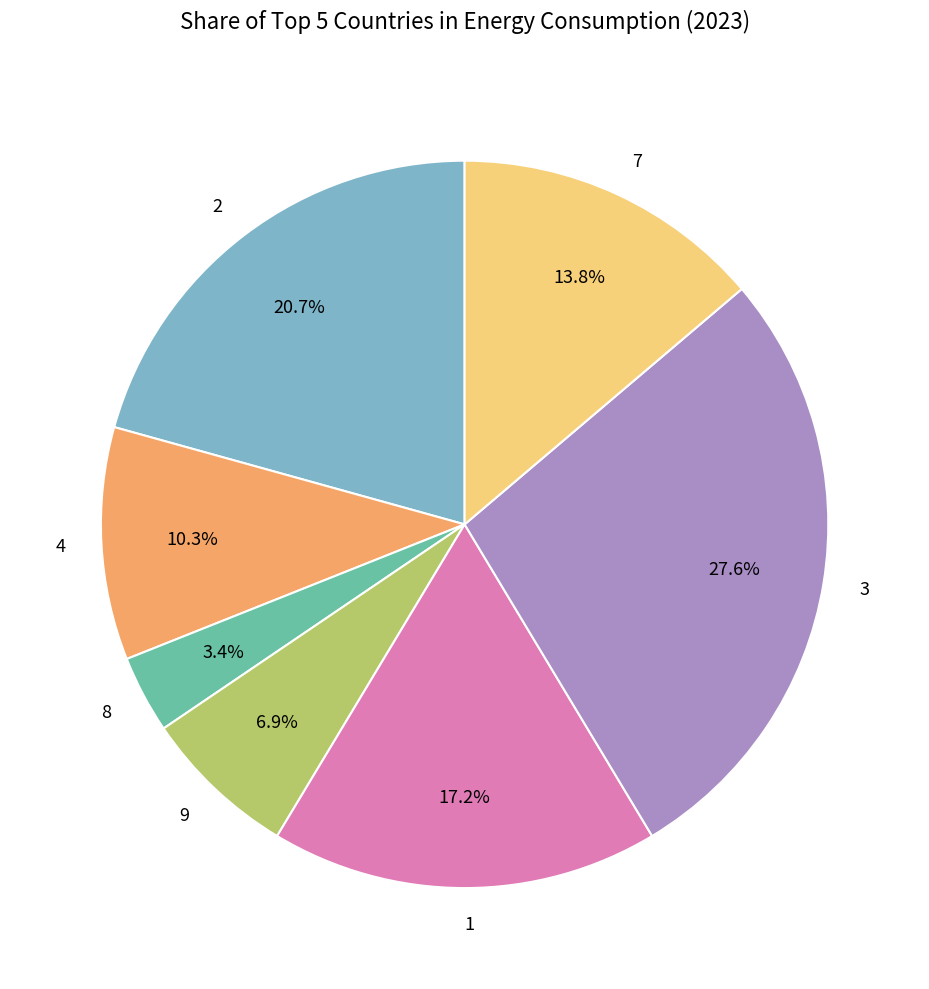

To the nearest percent, what portion does 9 represent?

7%